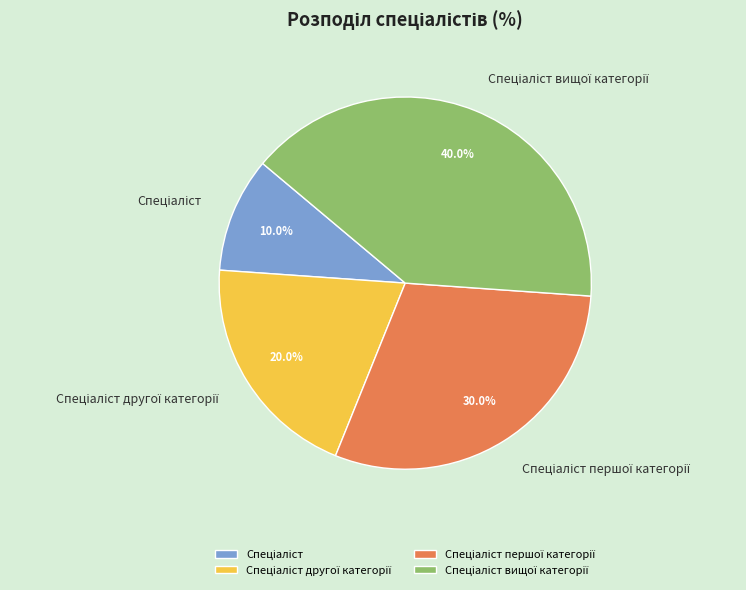

Is there any slice that represents more than half of the pie?

No